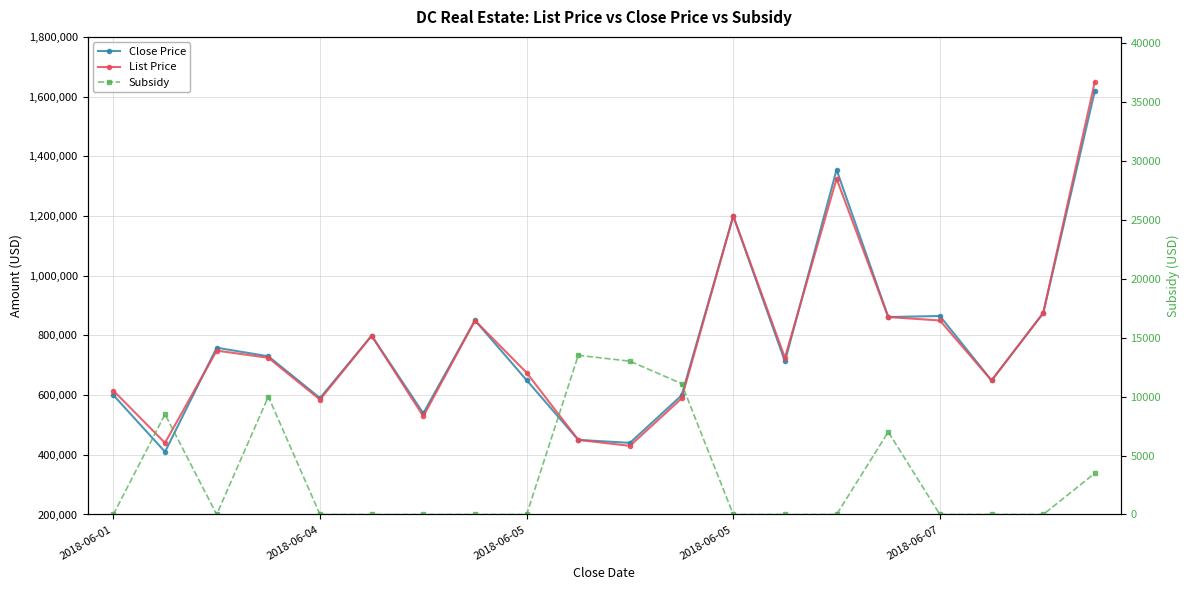

Reading right to left, list all the values displayed in this chart.

Close Price: 1620000	874900	649000	865000	861500	1355000	713000	1200000	599000	440000	449950	650000	850500	539000	799000	590000	730000	758750	410000	600000
List Price: 1650000	874900	649000	849950	861500	1324900	725000	1200000	589000	429900	449950	674900	849900	529000	799000	585000	725000	749000	440000	614900
Subsidy: 3500	0	0	0	7000	0	0	0	11100	13000	13499	0	0	0	0	0	10000	0	8500	0